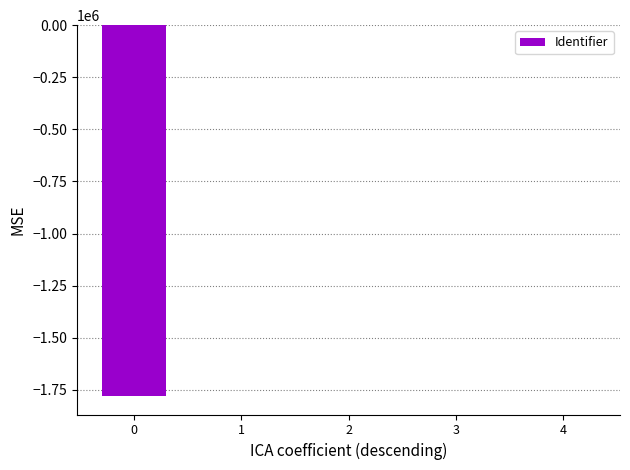

What is the sum of all values?

-1779503.5